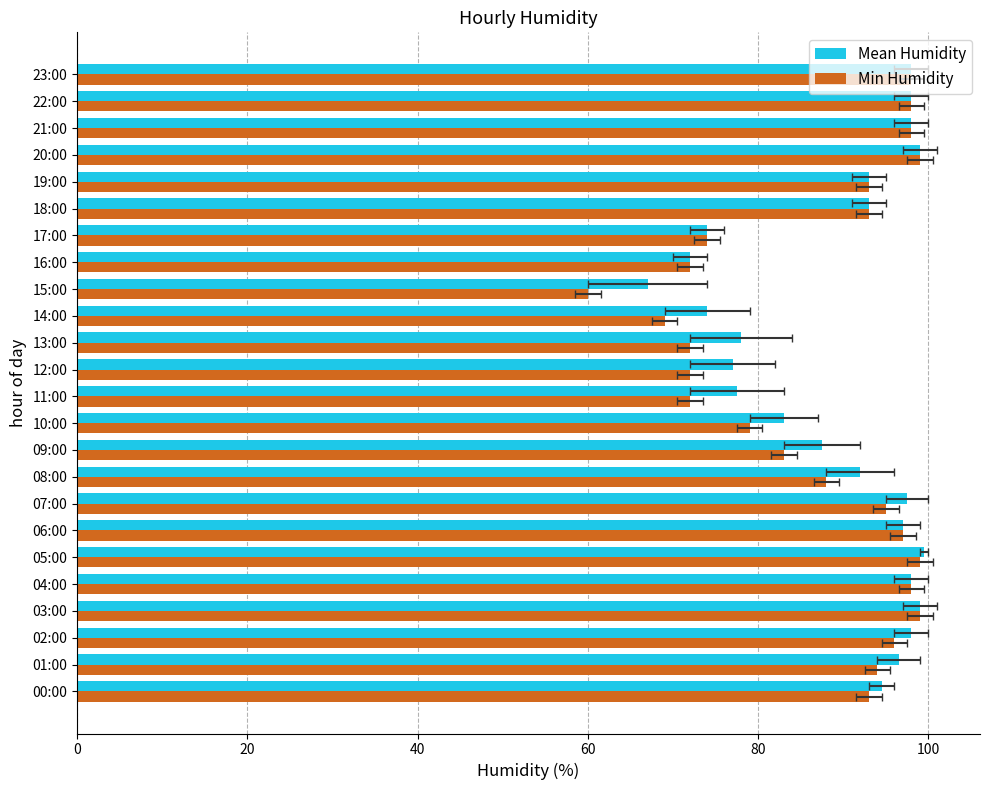

What is the sum of all Min Humidity values?

2091.0